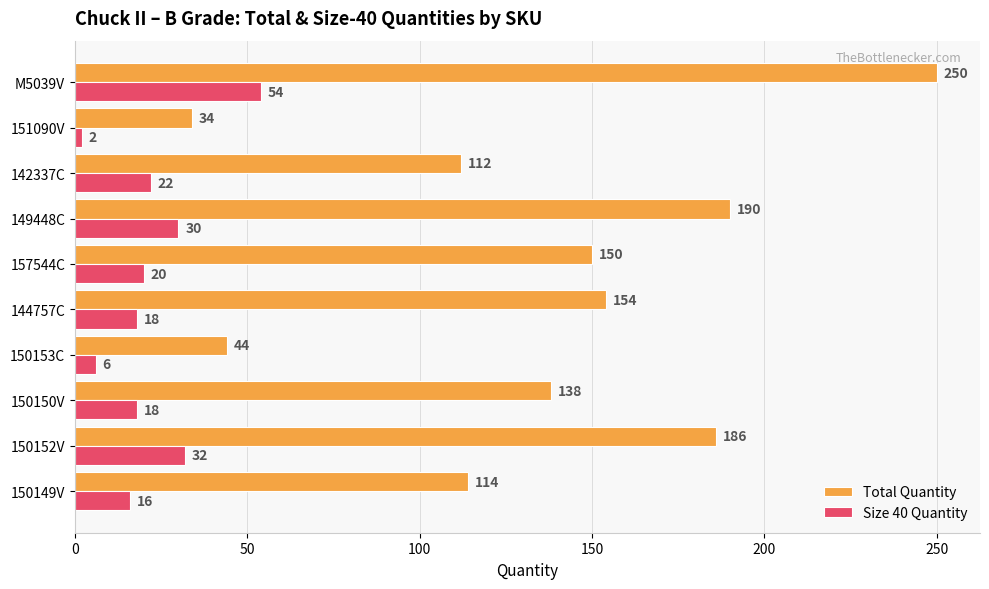

Is it true that Size 40 Quantity equals 17 at M5039V?

False